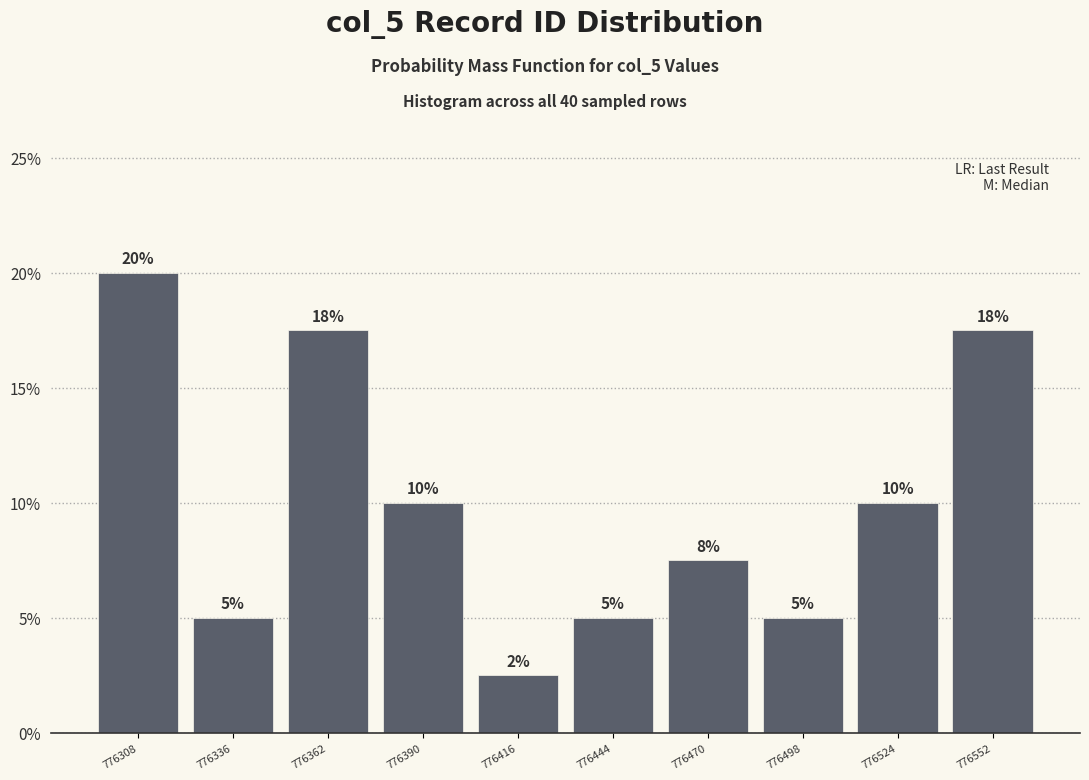

Which range on the x-axis has the tallest bar?

776295 to 776322